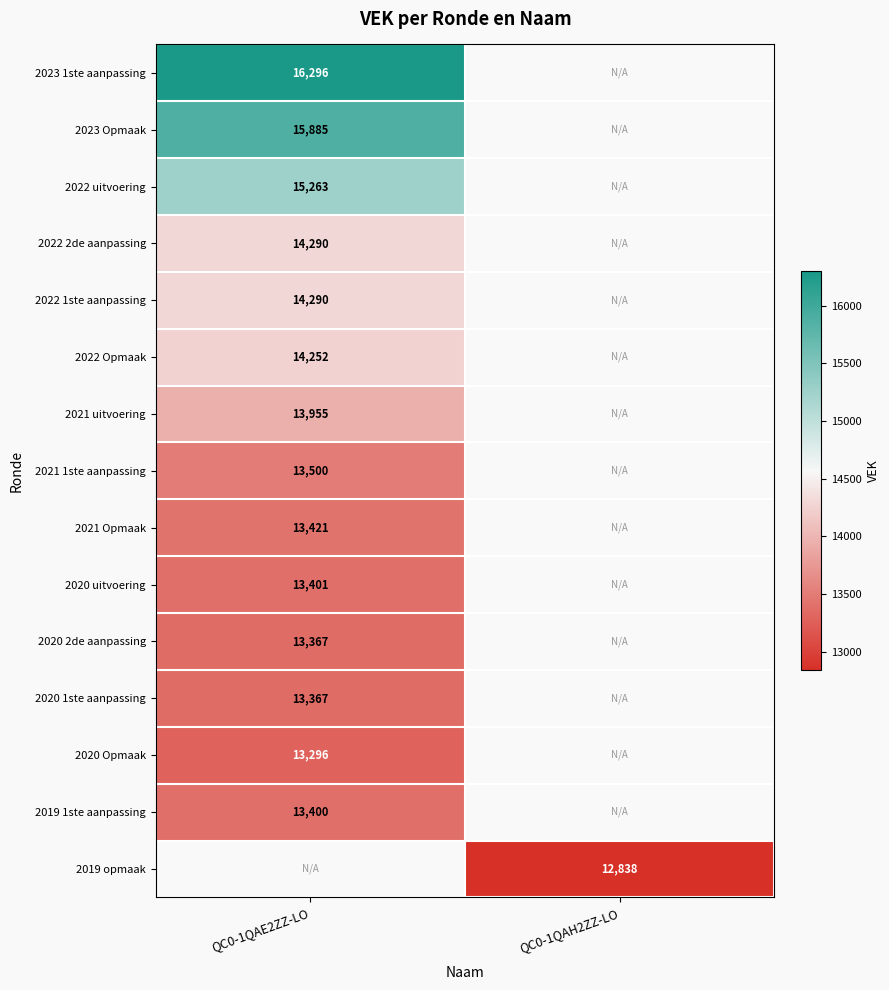

Count the number of data series in this chart.

15